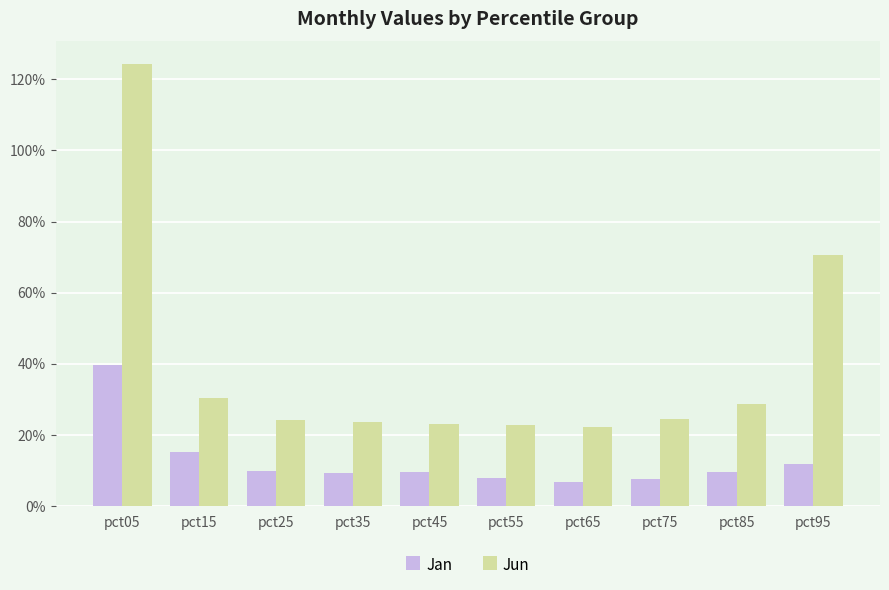

Are the bars horizontal?

No